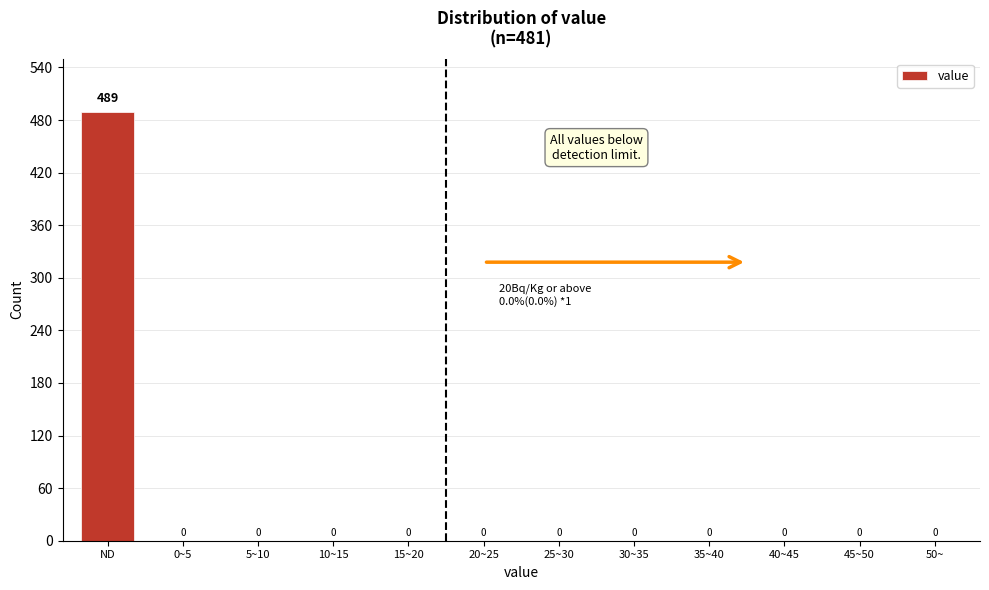

Reading left to right, extract all data points from this chart.

ND=489	0~5=0	5~10=0	10~15=0	15~20=0	20~25=0	25~30=0	30~35=0	35~40=0	40~45=0	45~50=0	50~=0